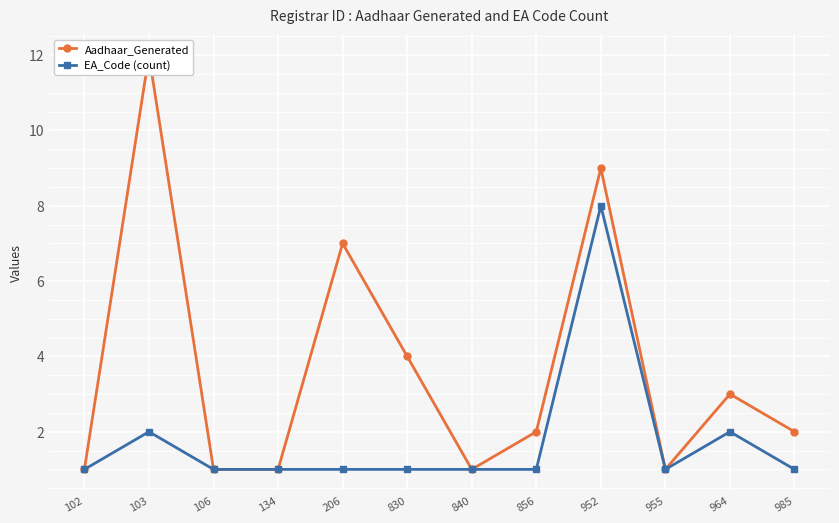

True or false: EA_Code (count) and Aadhaar_Generated intersect in this chart.

False